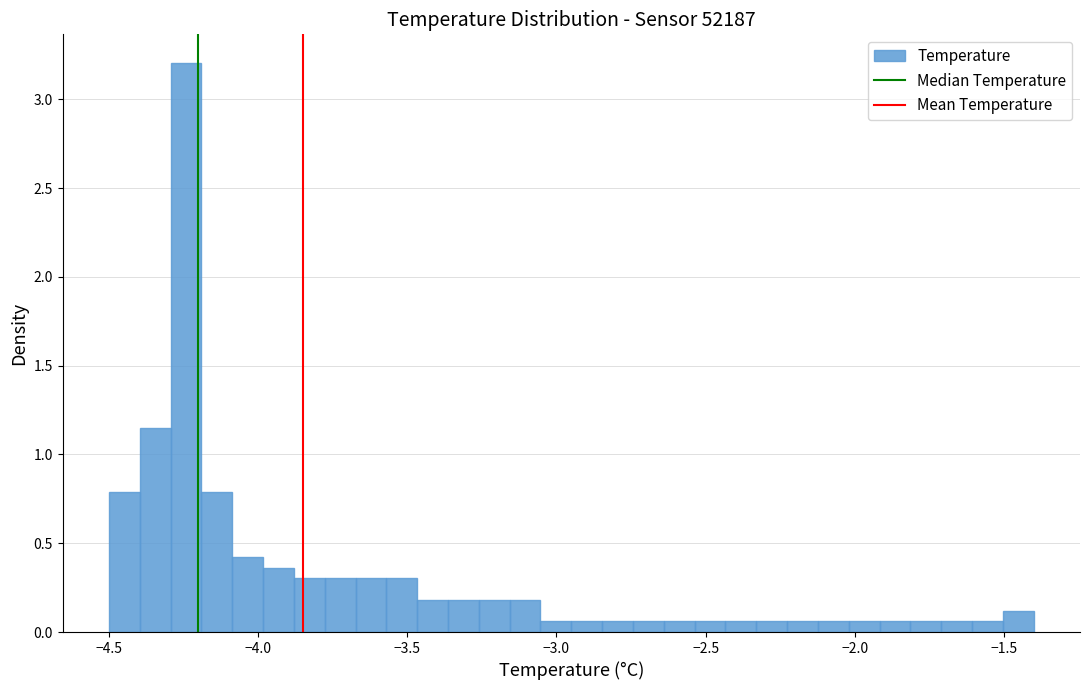

Around what value on the x-axis is the tallest bar? Give the approximate position of its centre, as read against the axis.

-4.25